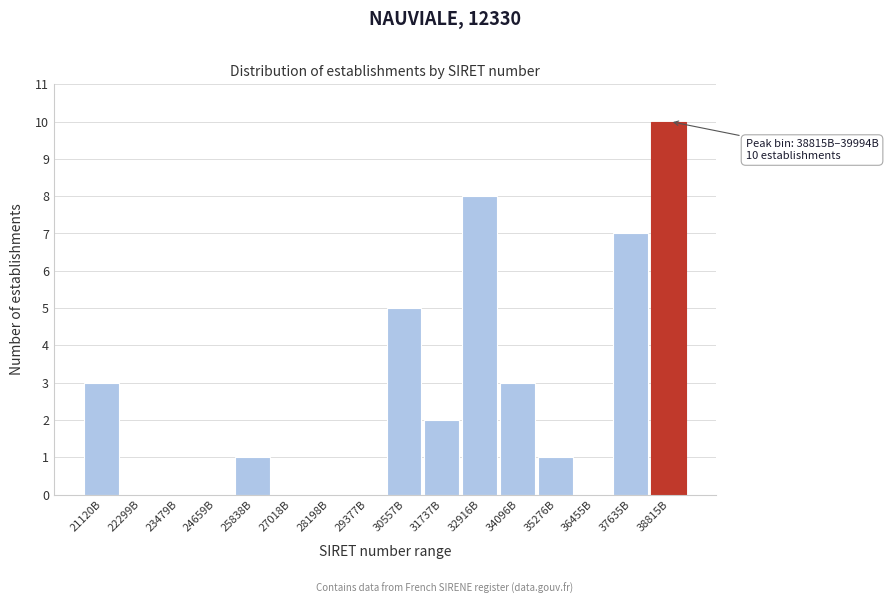

Reading right to left, transcribe all the data shown in this chart.

38815B=10	37635B=7	36455B=0	35276B=1	34096B=3	32916B=8	31737B=2	30557B=5	29377B=0	28198B=0	27018B=0	25838B=1	24659B=0	23479B=0	22299B=0	21120B=3